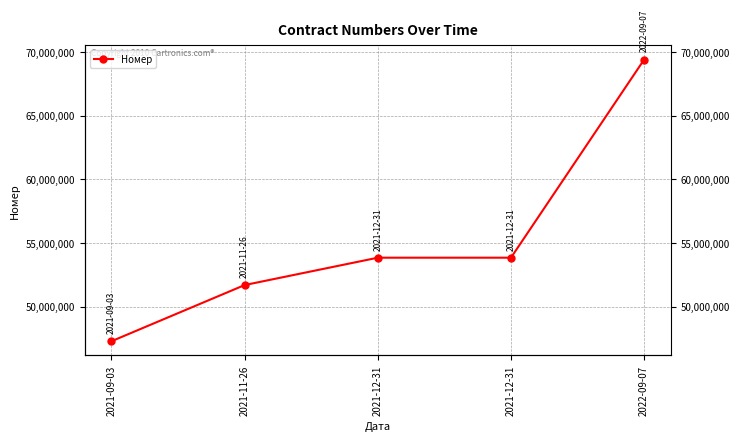

List the labels in order of value, smallest first.

2021-09-03, 2021-11-26, 2021-12-31, 2021-12-31, 2022-09-07